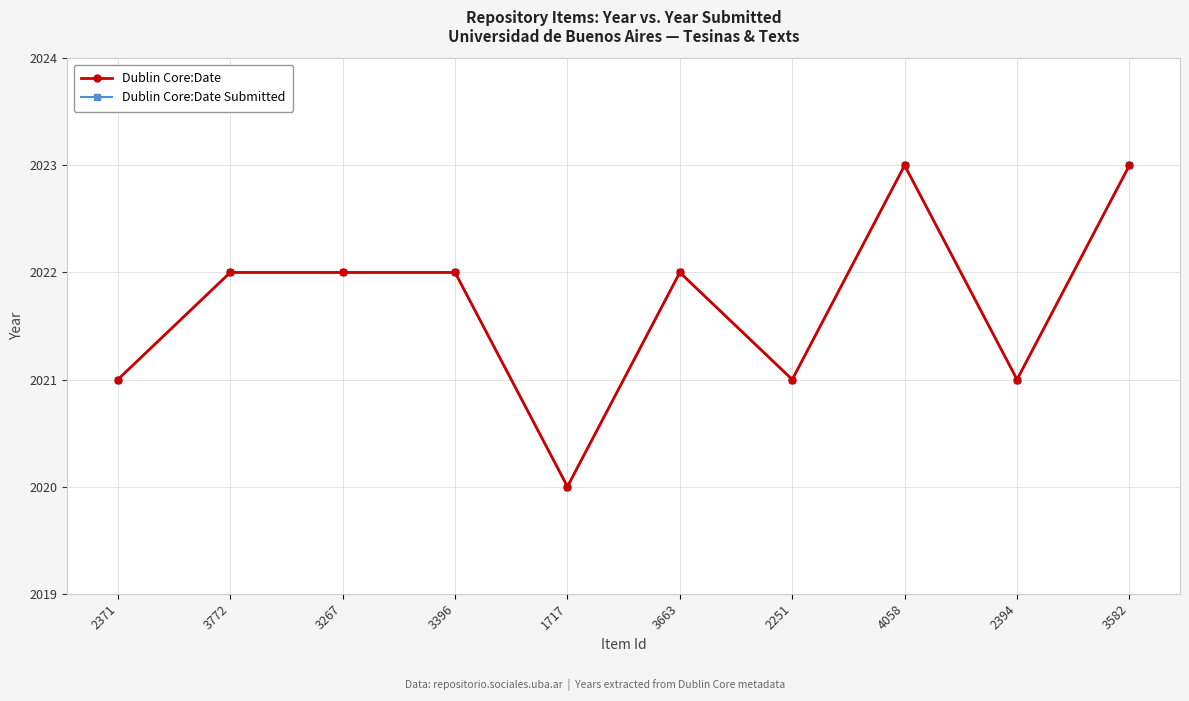

True or false: Dublin Core:Date Submitted and Dublin Core:Date intersect in this chart.

False